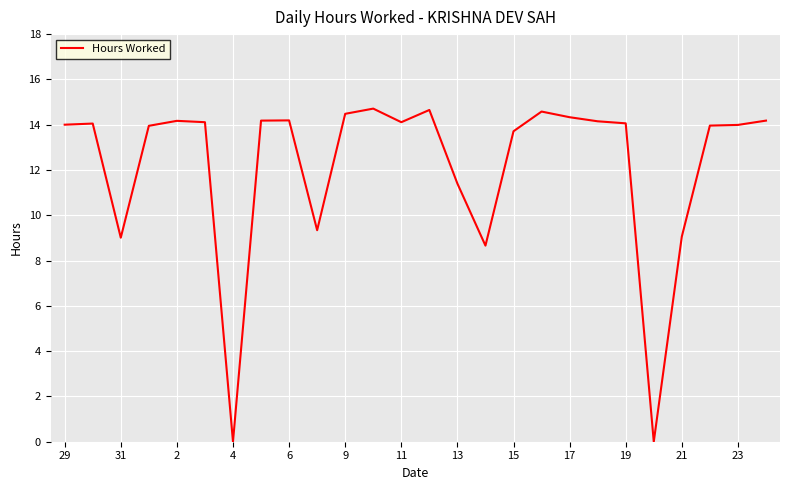

Does the chart have visible grid lines?

Yes